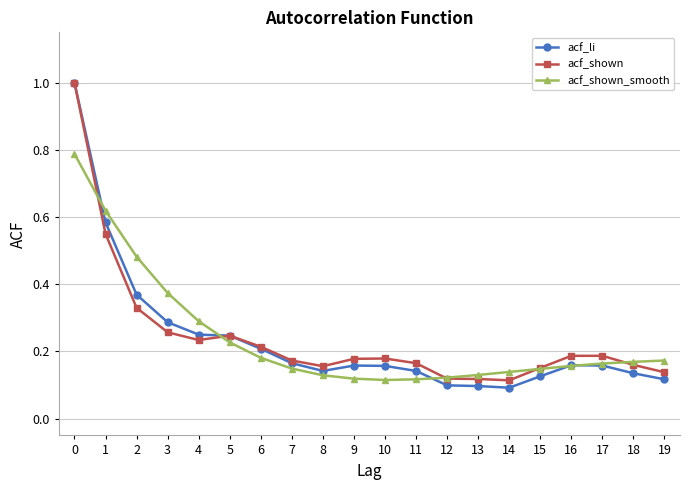

Which series has the largest range (max minus min)?

acf_li